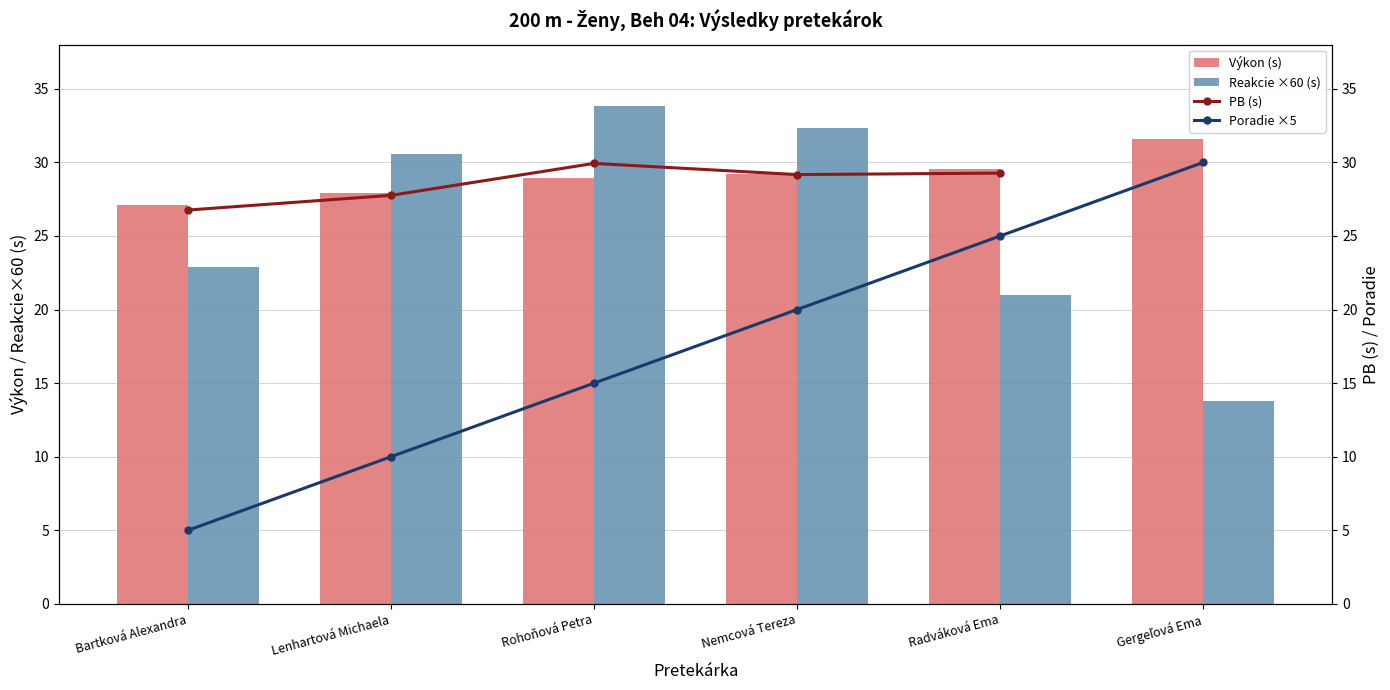

At Radváková Ema, list the series in order from smallest to largest.

Reakcie ×60 (s), Poradie ×5, PB (s), Výkon (s)